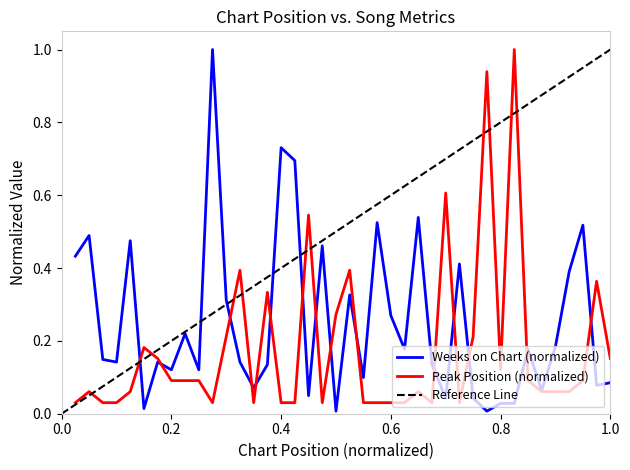

What is the highest value of the Weeks on Chart series?

1.0